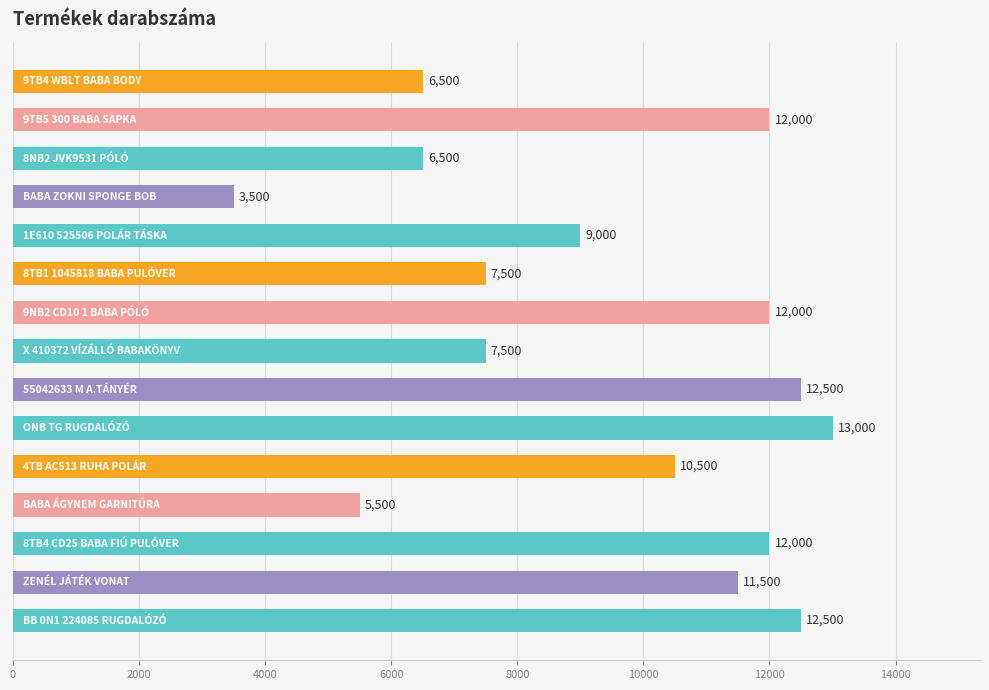

What is the value of the 5th bar from the top?

9000